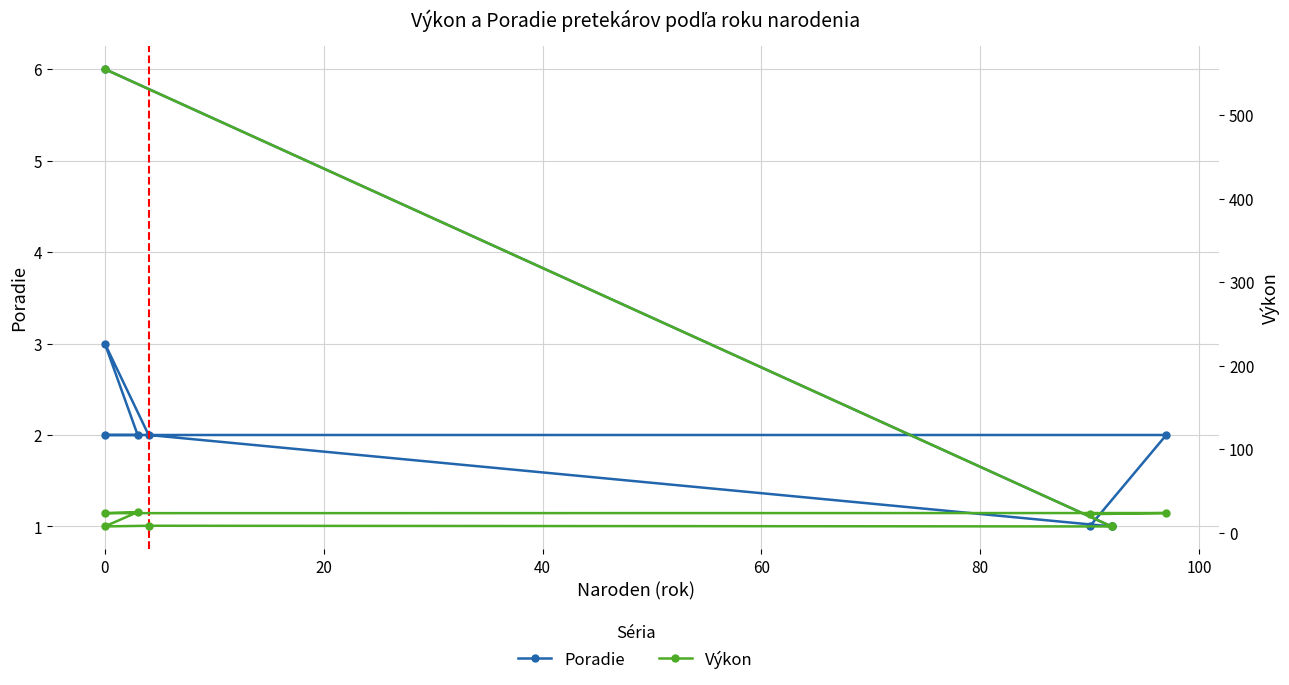

Does the chart display data point markers on the line(s)?

Yes